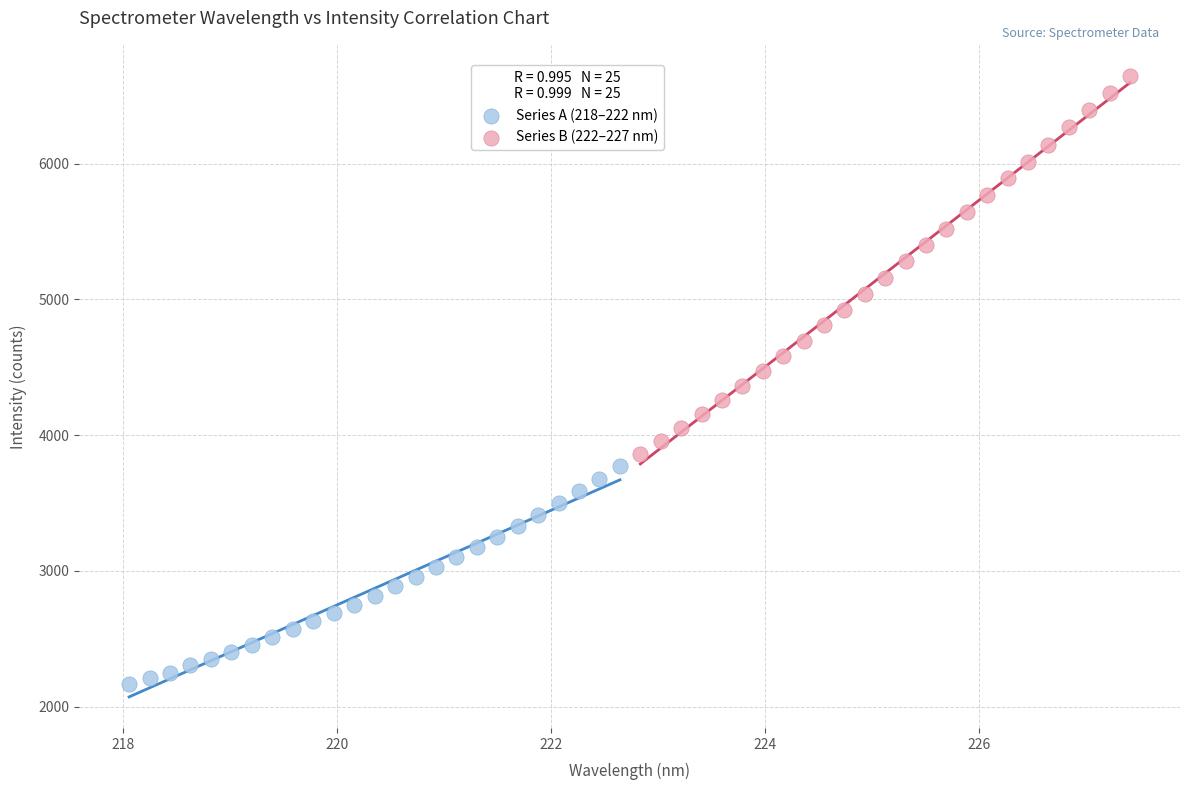

Which series contains the highest Y value?

Series B (222–227 nm)